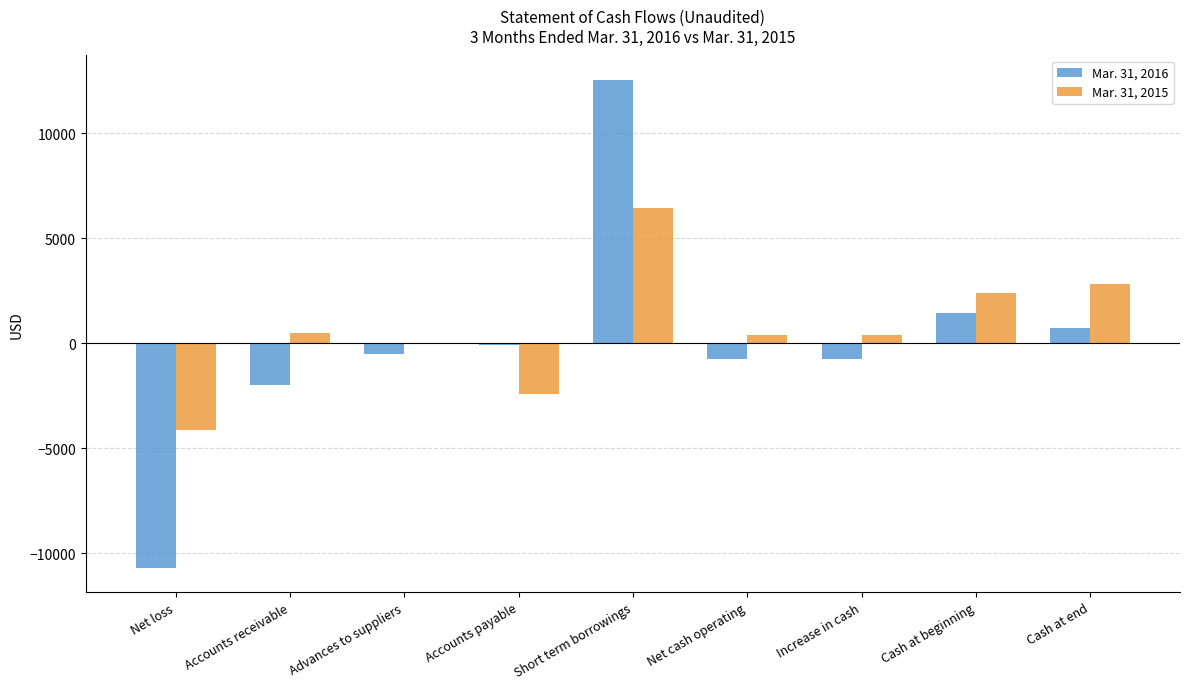

What is the greatest value displayed?

12540